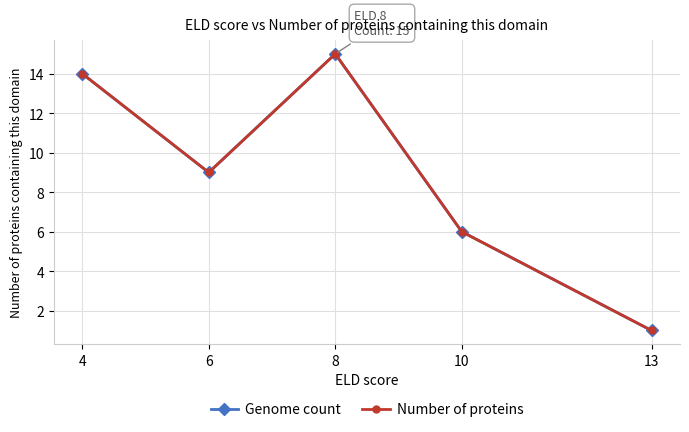

Is this an area chart (filled region under the line)?

No